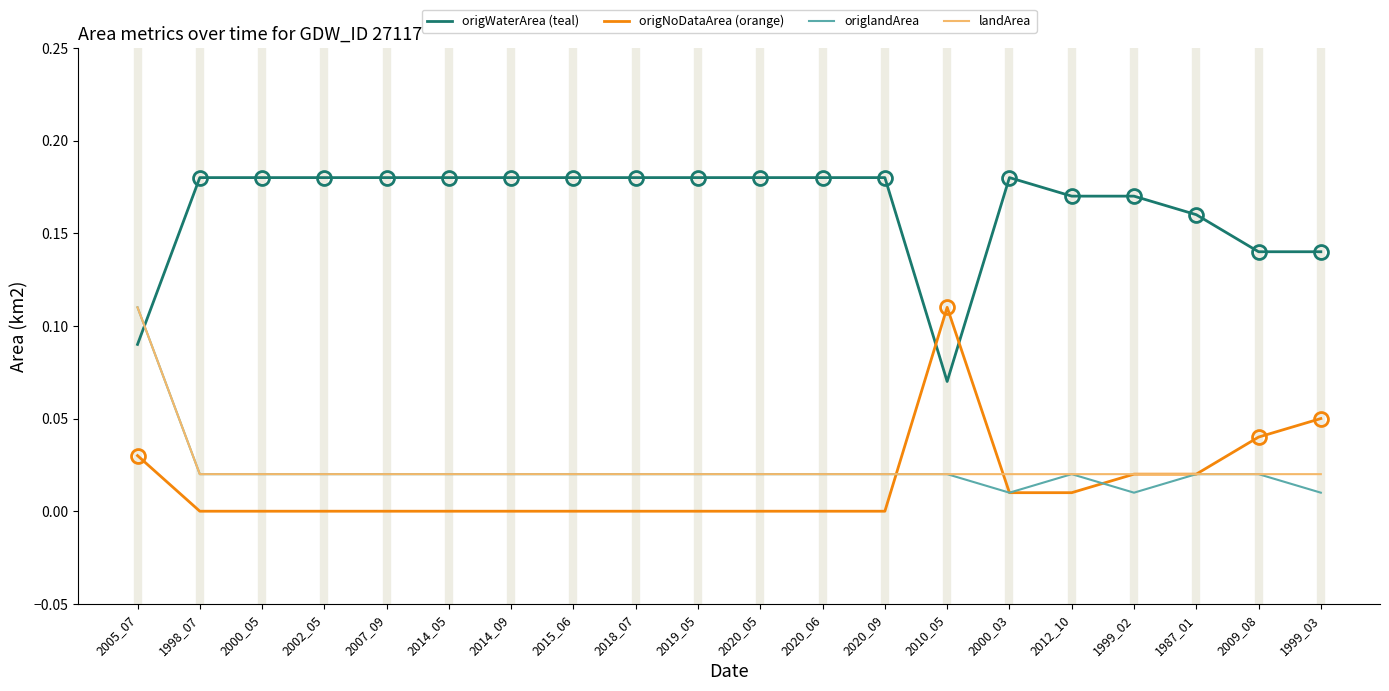

True or false: origlandArea has a value of 0.0 at 2000_05.

True